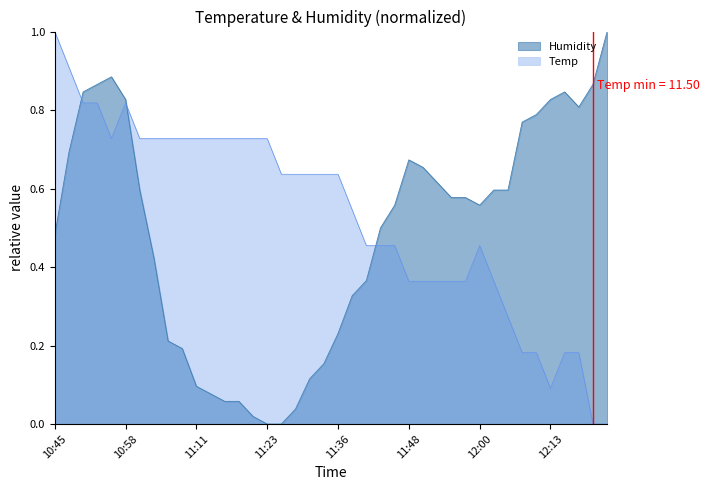

Where is Humidity nearest to the value 0?

11:23